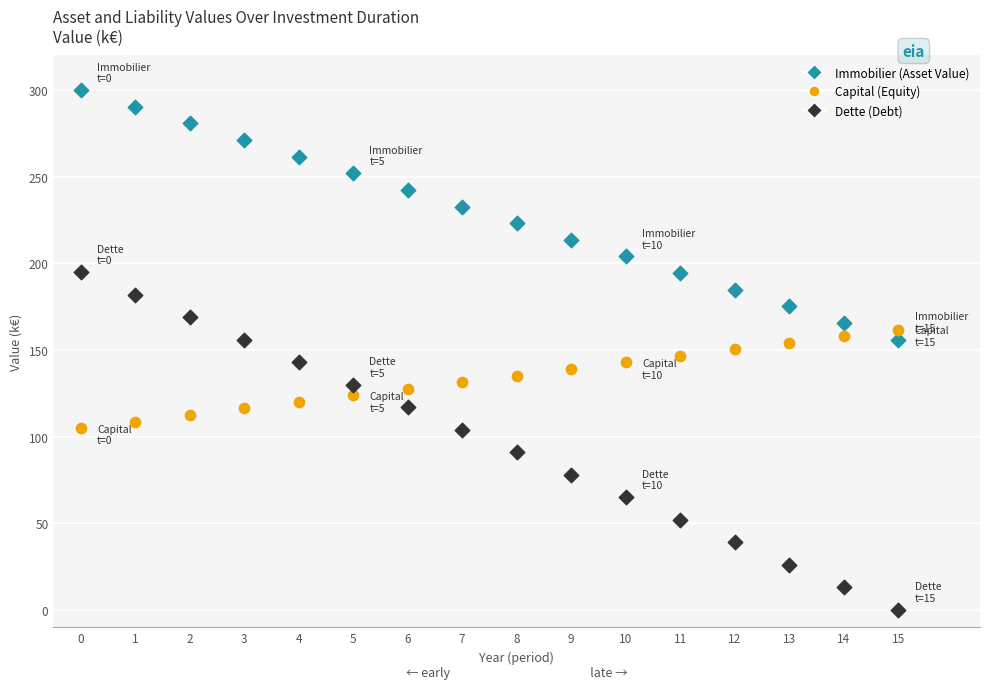

Across all data points, what is the range of Y values (max minus min)?

300.0